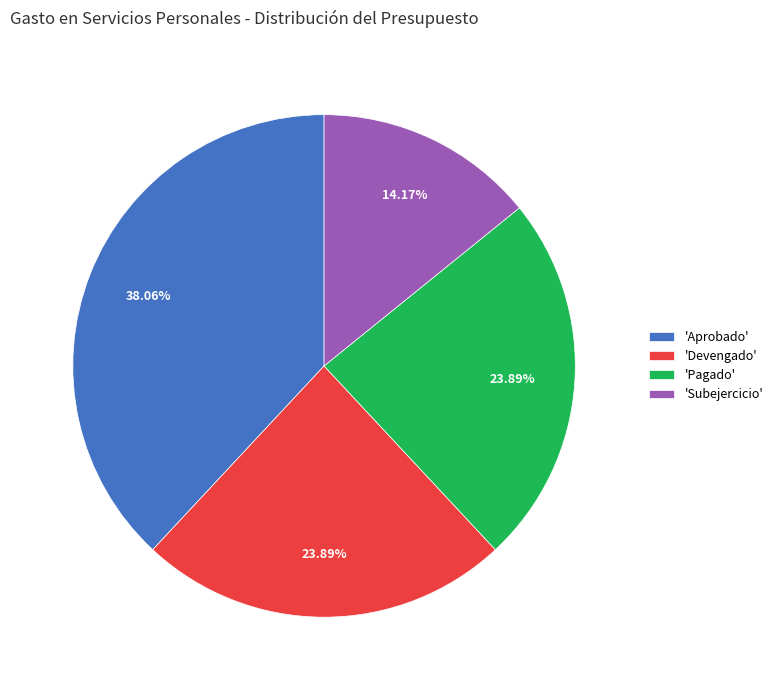

What is the ratio of the value at 'Subejercicio' to the value at 'Aprobado'?

0.4